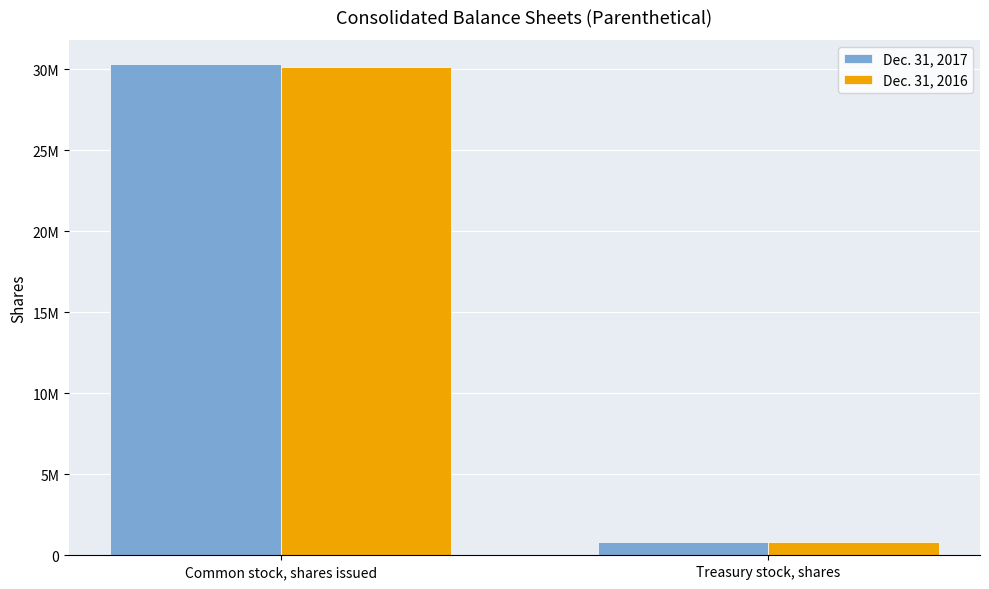

What position from the left is Treasury stock, shares?

2